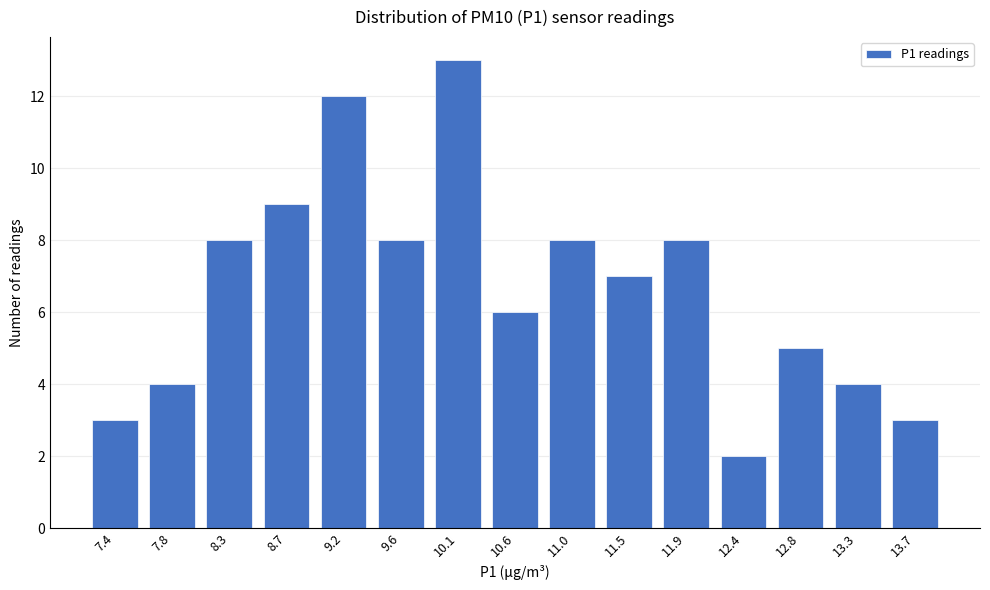

Reading right to left, list all the values displayed in this chart.

3	4	5	2	8	7	8	6	13	8	12	9	8	4	3